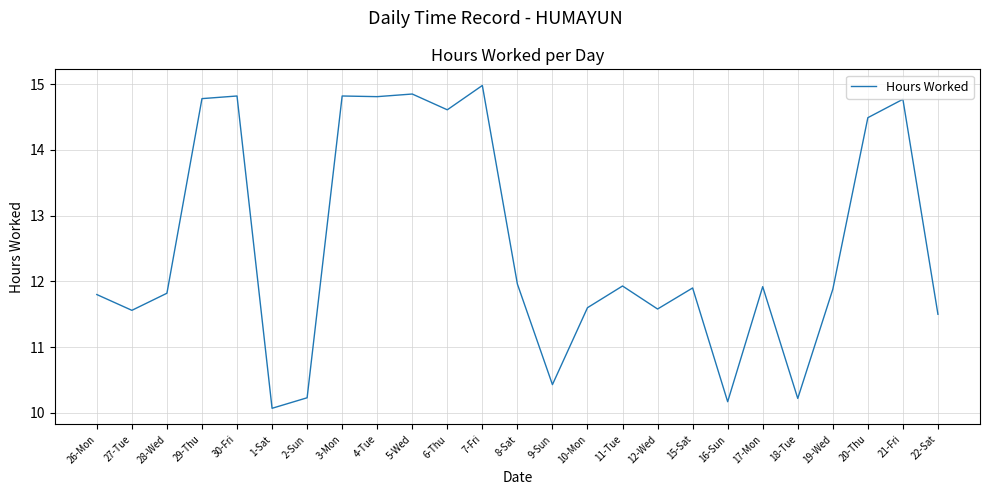

What position from the right is 19-Wed?

4